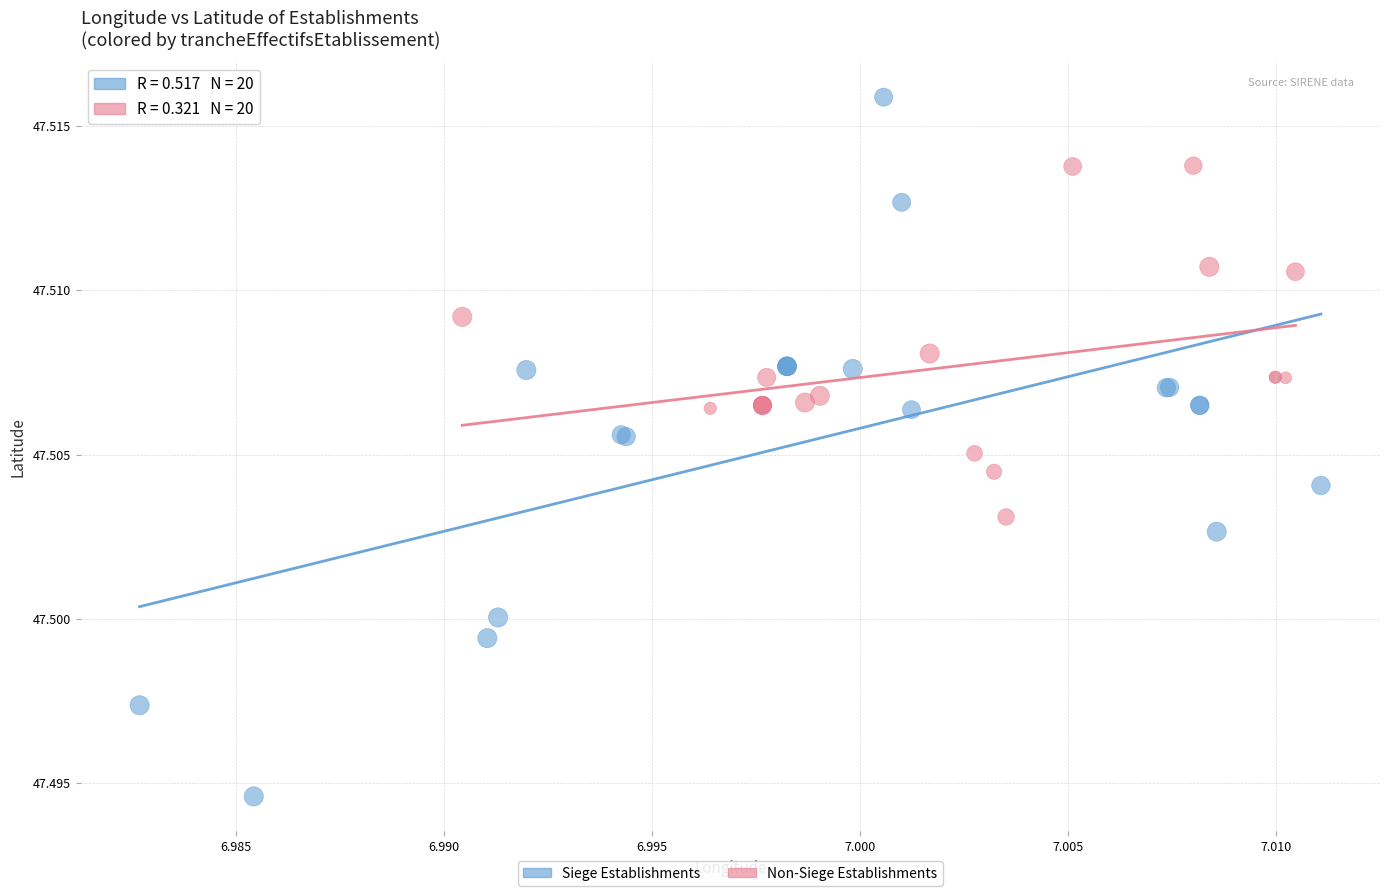

Which series reaches the maximum Y coordinate?

Siege Establishments